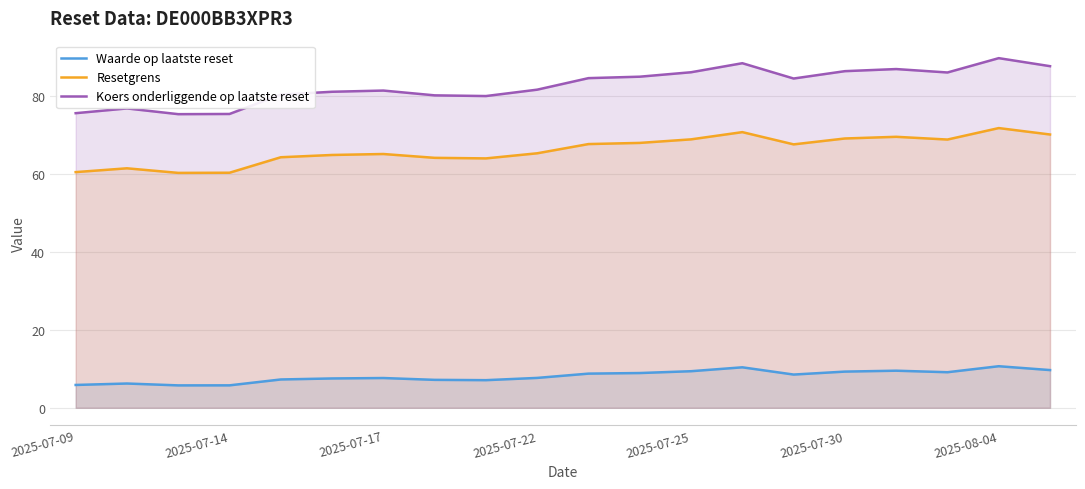

True or false: Waarde op laatste reset and Resetgrens intersect in this chart.

False